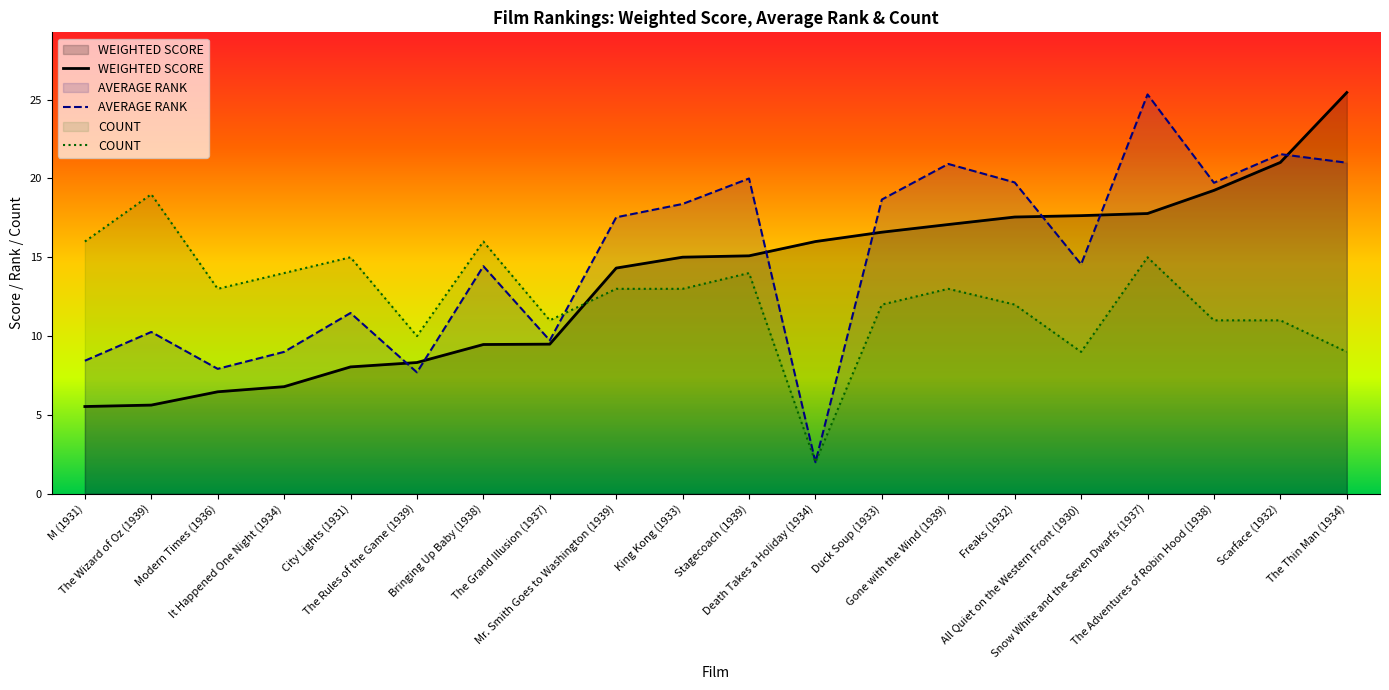

Where is the first local maximum for COUNT?

The Wizard of Oz (1939)